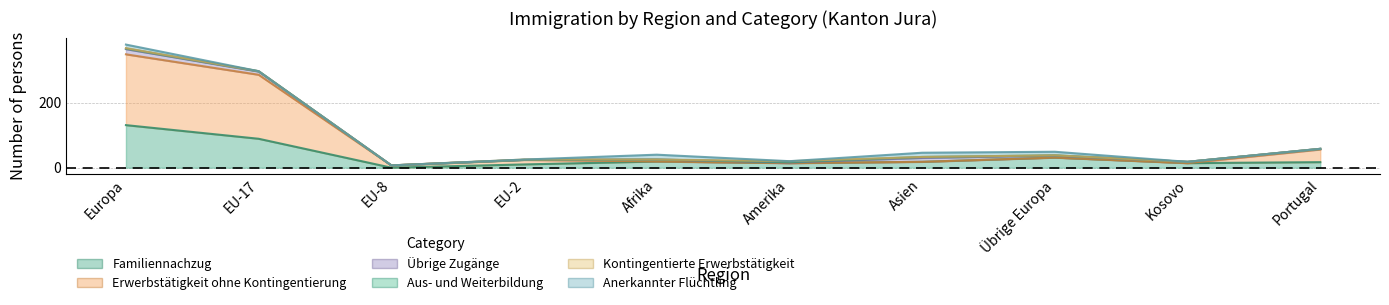

Between which two adjacent categories do Anerkannter Flüchtling and Aus- und Weiterbildung first intersect?

Europa and EU-17